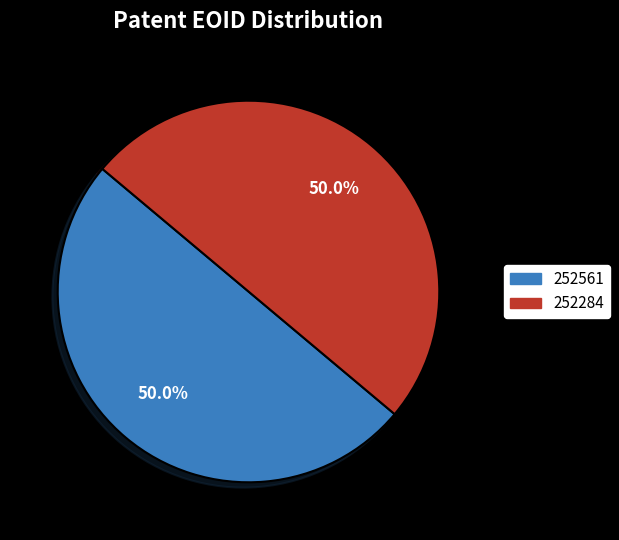

To the nearest percent, what percentage of the pie is 252561?

50%